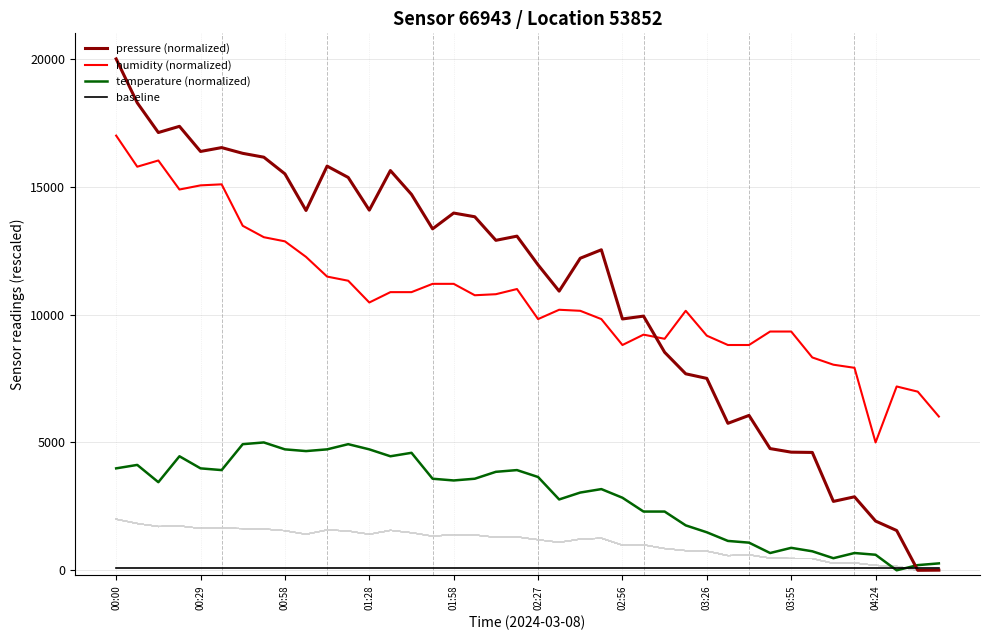

Does the chart have visible grid lines?

Yes